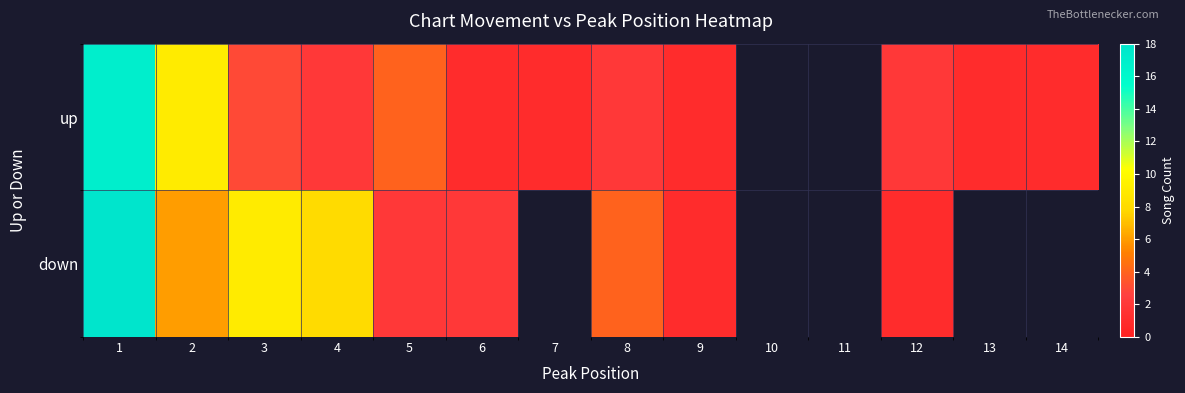

What is the total value across all series at 5?

6.0